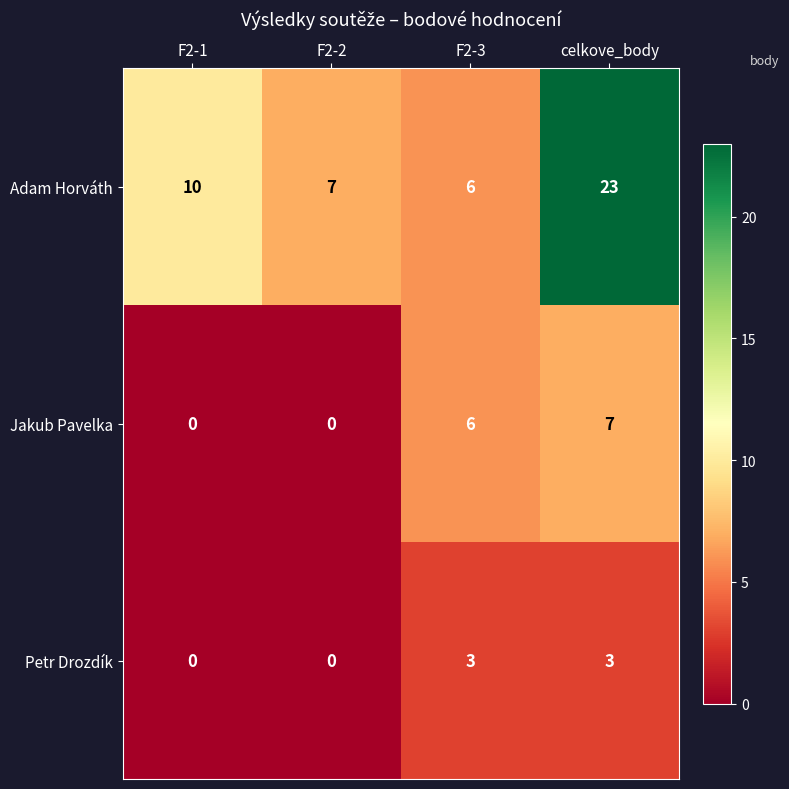

At which category is the sum across all series the highest?

celkove_body